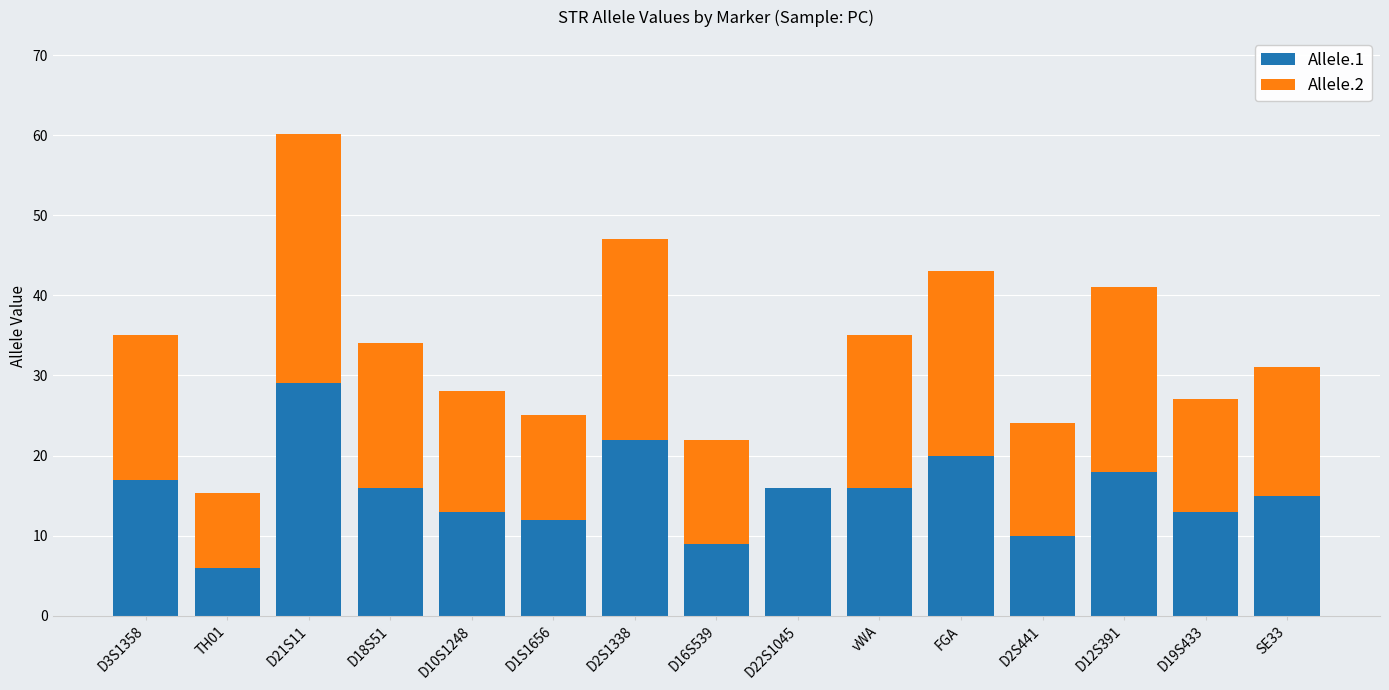

What is the sum of all Allele.1 values?

232.0